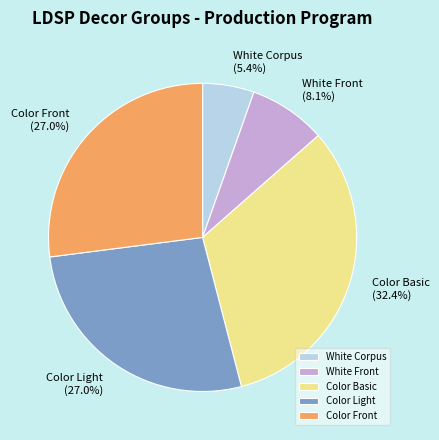

The White Corpus slice represents 5% of the pie. True or false?

True